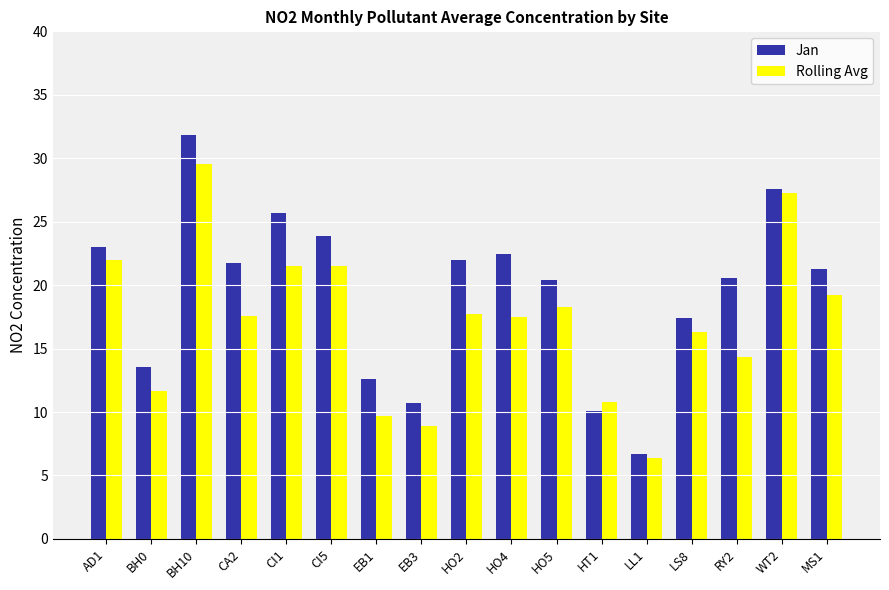

Which series has the largest total across all categories?

Jan